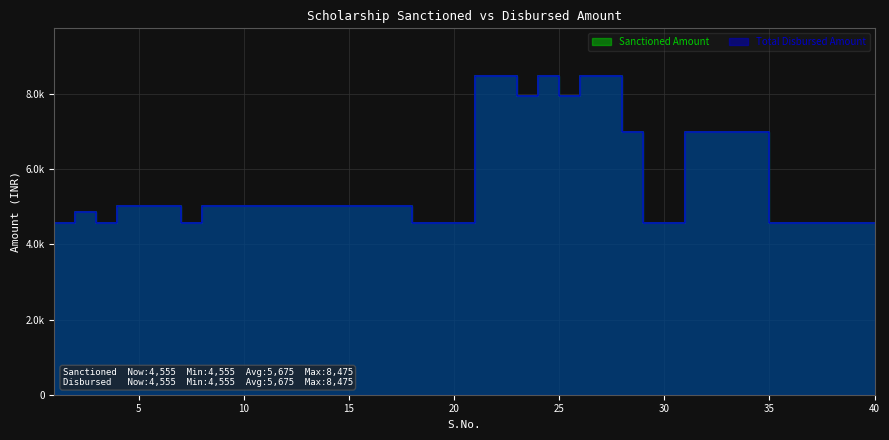

What is the minimum value shown in the chart?

4555